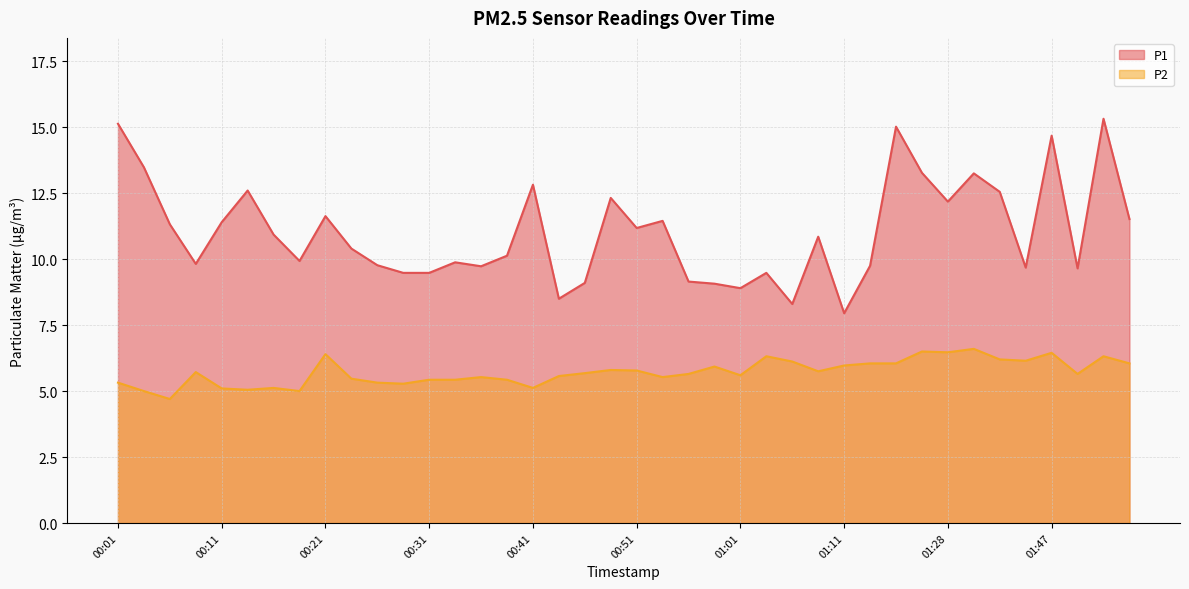

Rank the categories by P2 value from highest to lowest.

01:31, 01:22, 01:28, 01:47, 00:21, 01:03, 01:55, 01:36, 01:39, 01:06, 01:14, 01:20, 02:00, 01:11, 00:58, 00:48, 00:51, 01:08, 00:09, 00:46, 00:56, 01:52, 01:01, 00:43, 00:36, 00:53, 00:24, 00:31, 00:33, 00:39, 00:01, 00:26, 00:29, 00:16, 00:41, 00:11, 00:14, 00:04, 00:19, 00:06